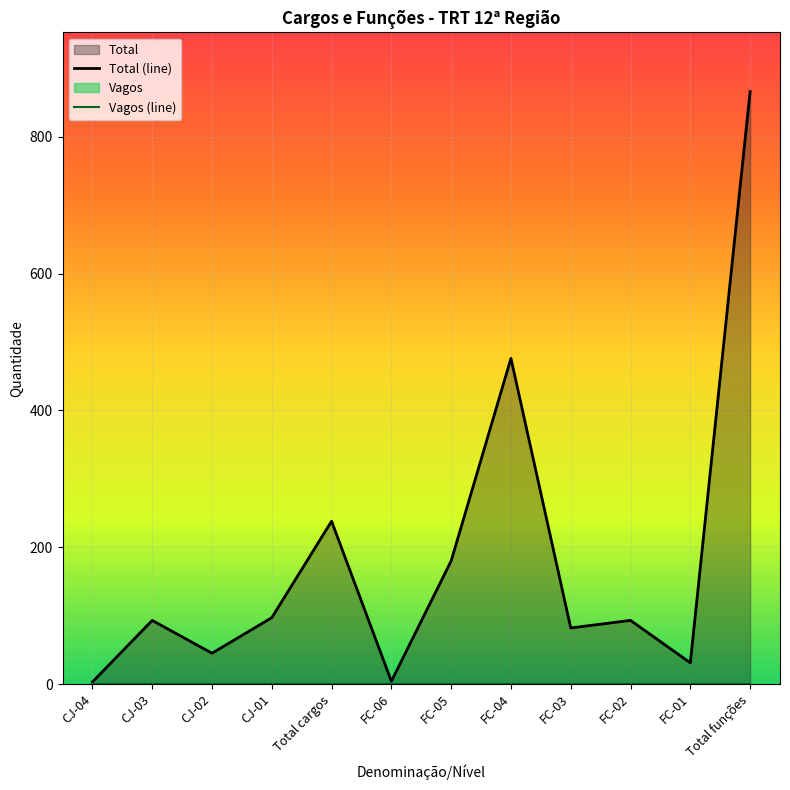

At which category does Total (line) reach its first local peak?

CJ-03